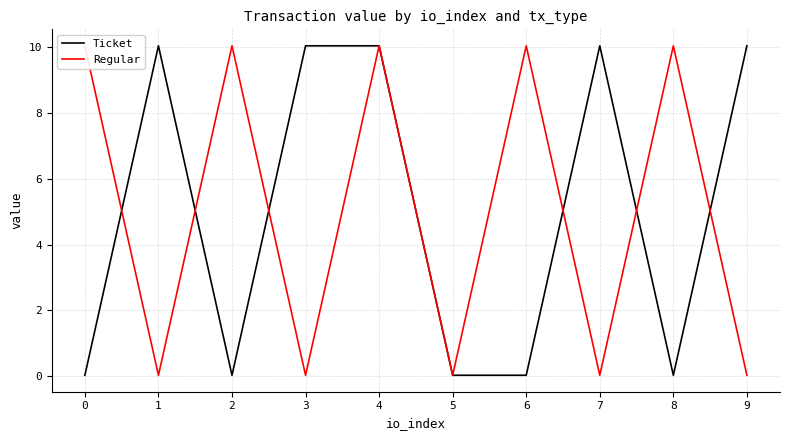

At which category is the sum across all series the highest?

4